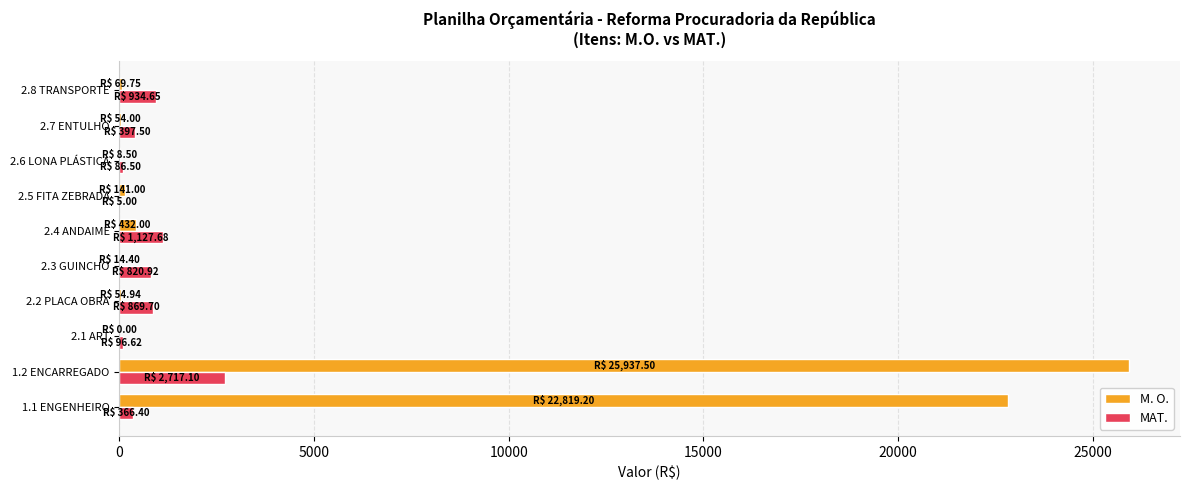

What is the sum of all MAT. values?

7422.1